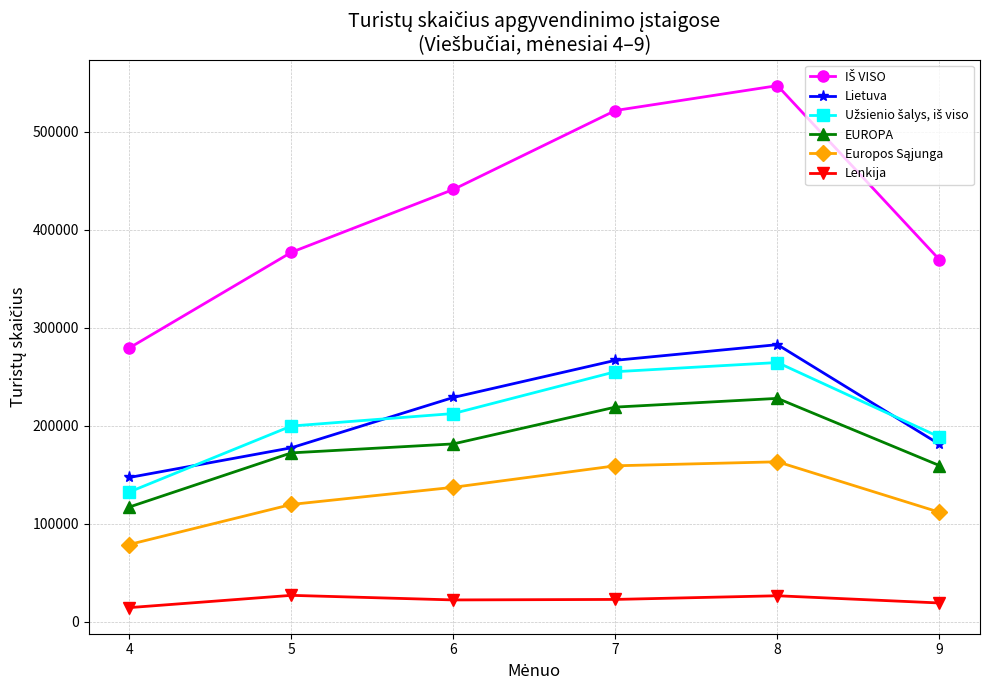

What is the total value across all series at 9?

1028329